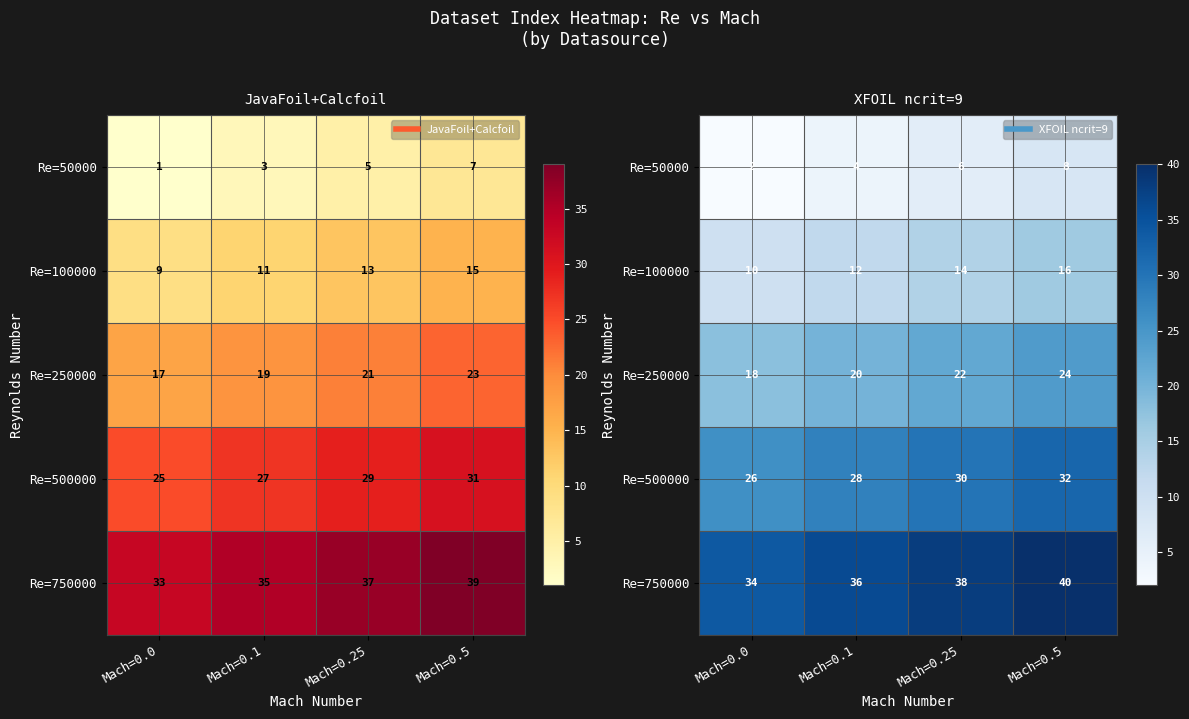

Rank the series by their maximum value, from highest to lowest.

Re=750000, Re=500000, Re=250000, Re=100000, Re=50000